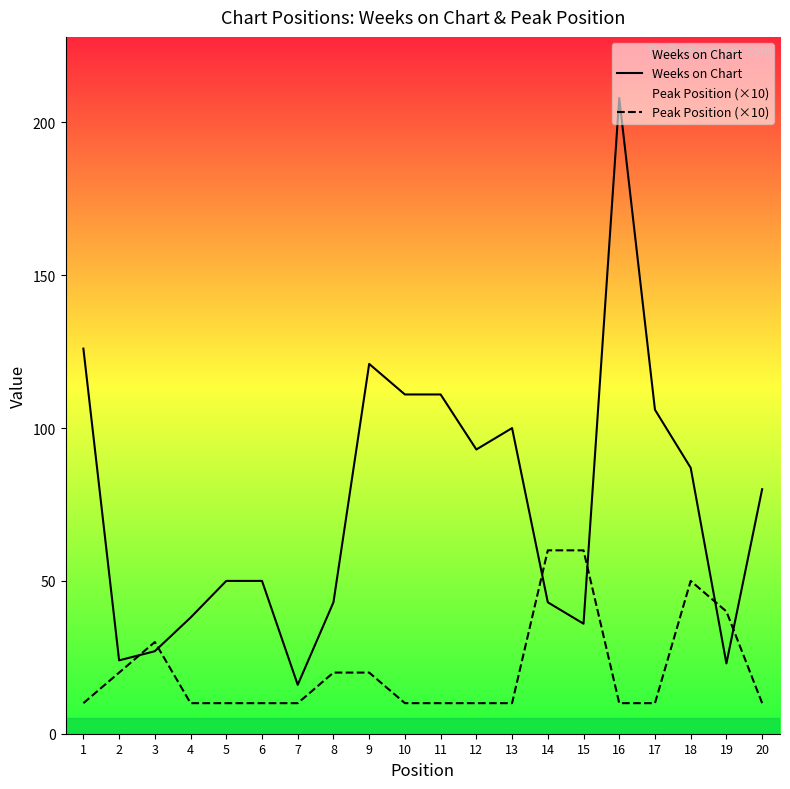

What value does the Peak Position (×10) series have at 20?

10